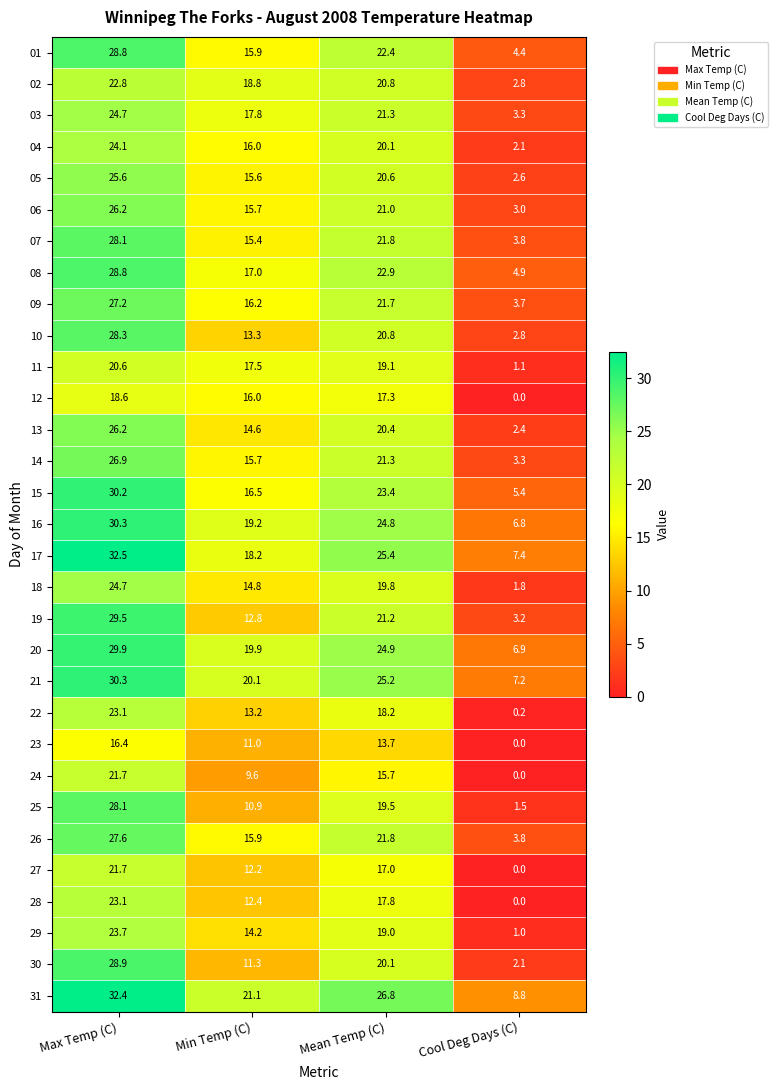

Is it true that 10 equals 14.2 at Max Temp (C)?

False